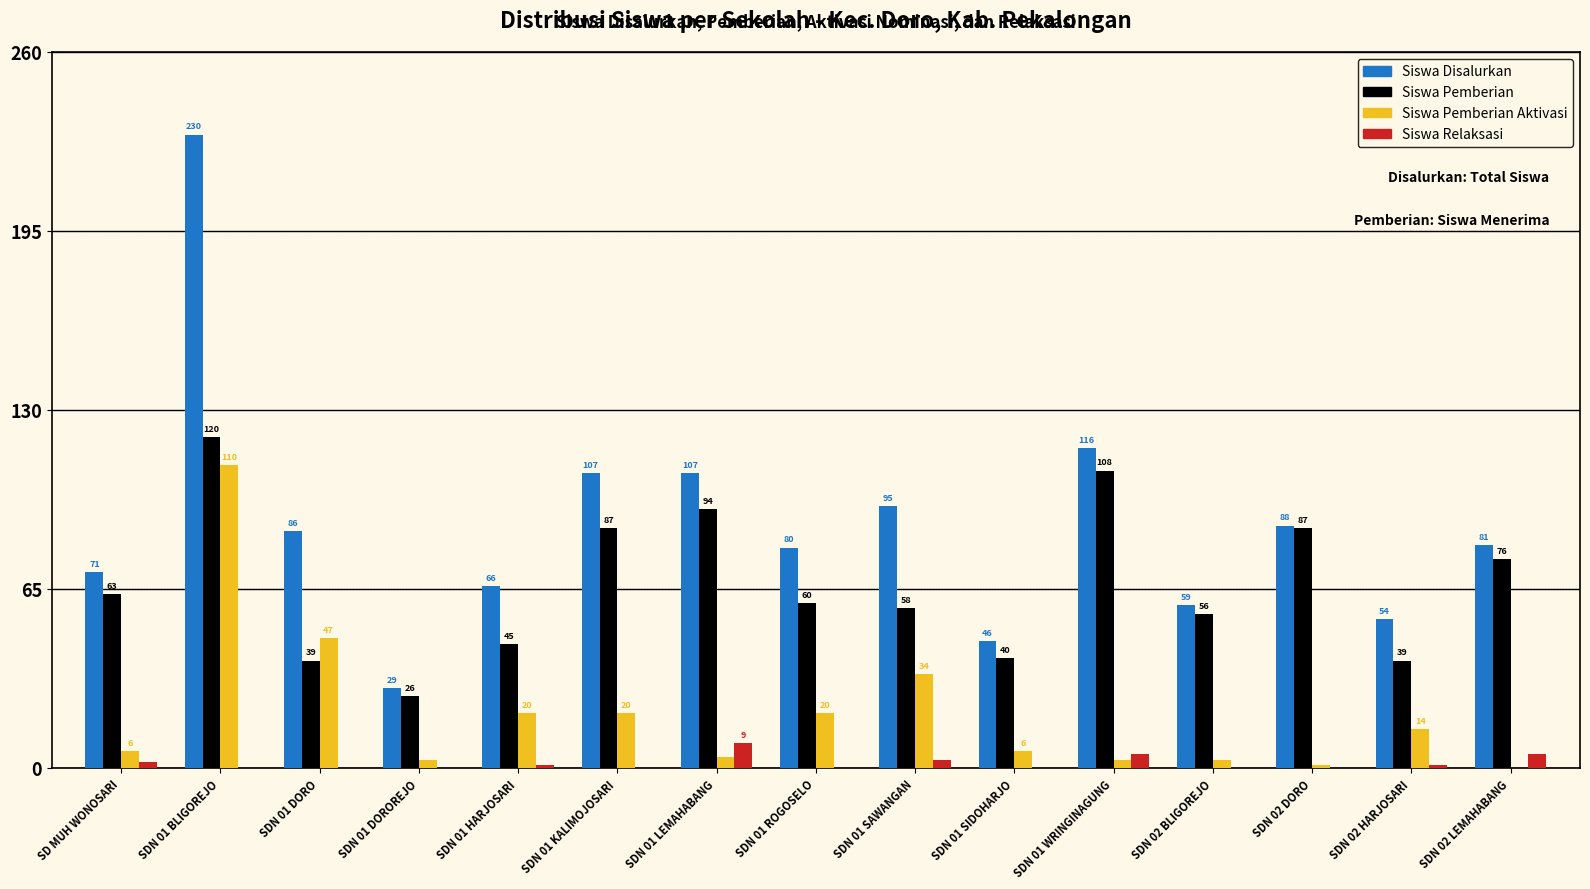

At which category is the sum across all series the highest?

SDN 01 BLIGOREJO